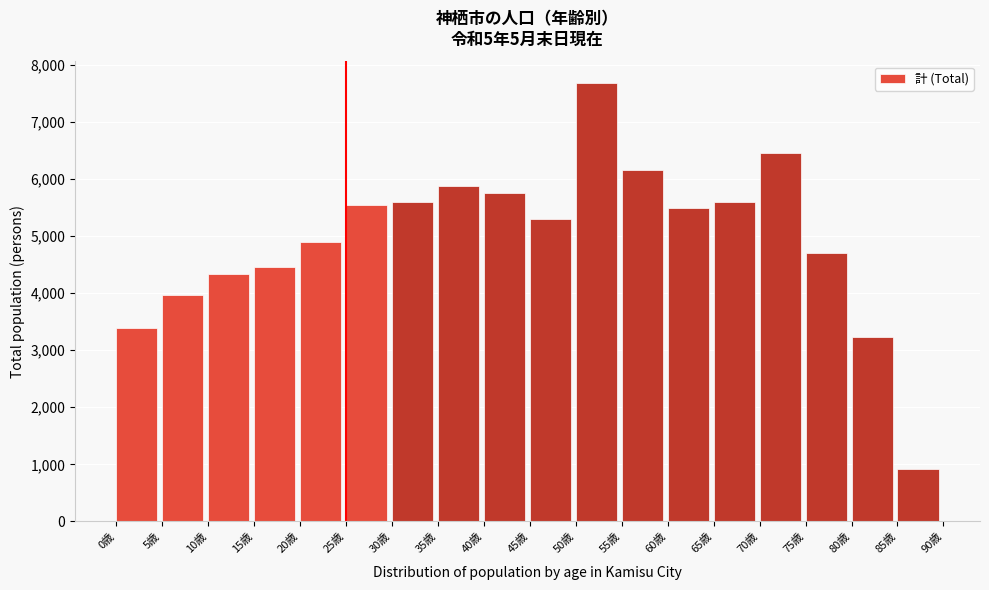

What is the label of the 2nd bar from the left?

5歳